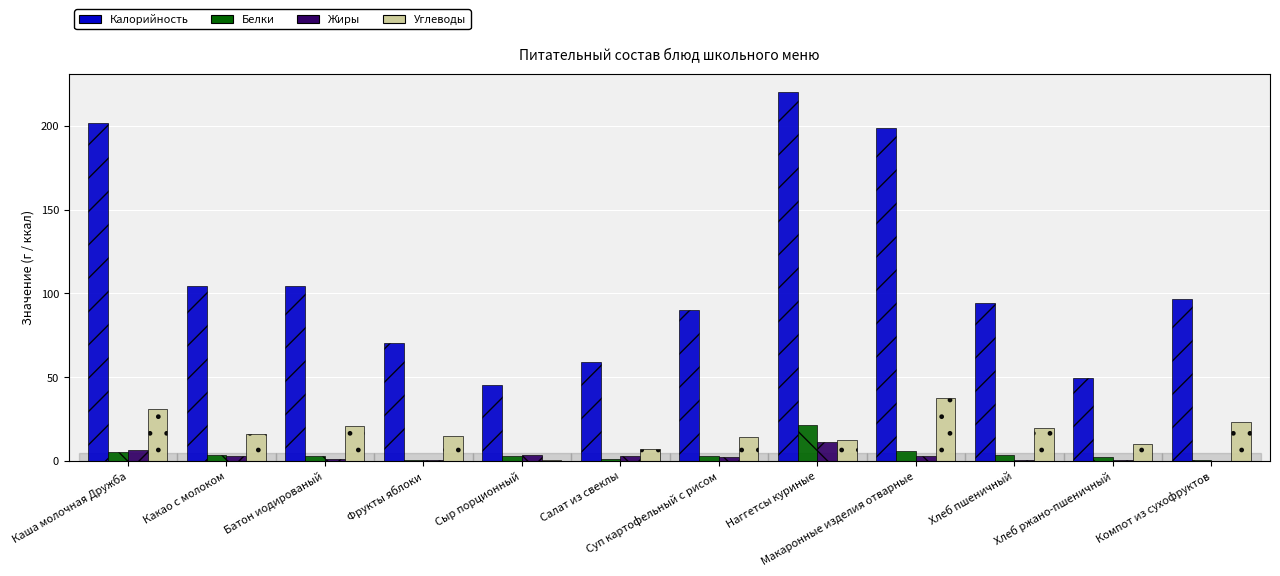

What is the sum of all Углеводы values?

205.6